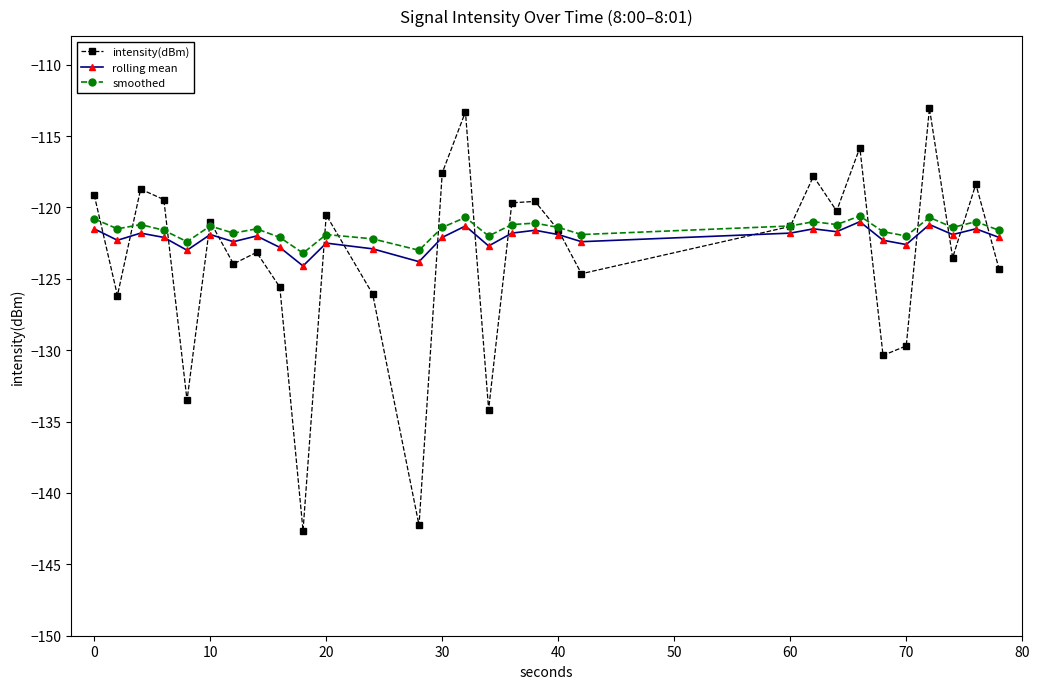

What is the value of the rolling mean point at the 14th from the left?

-122.1